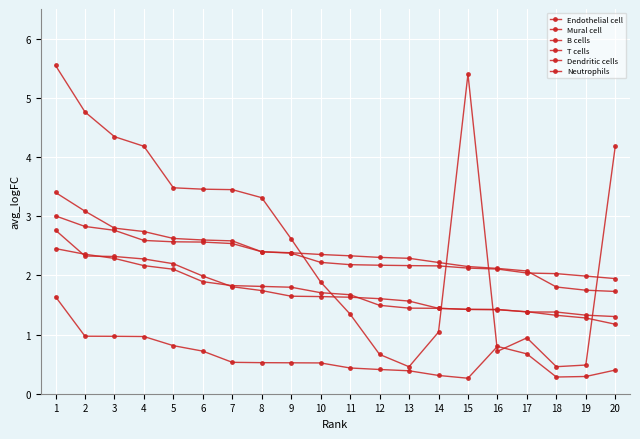

What is the minimum value shown in the chart?

0.3